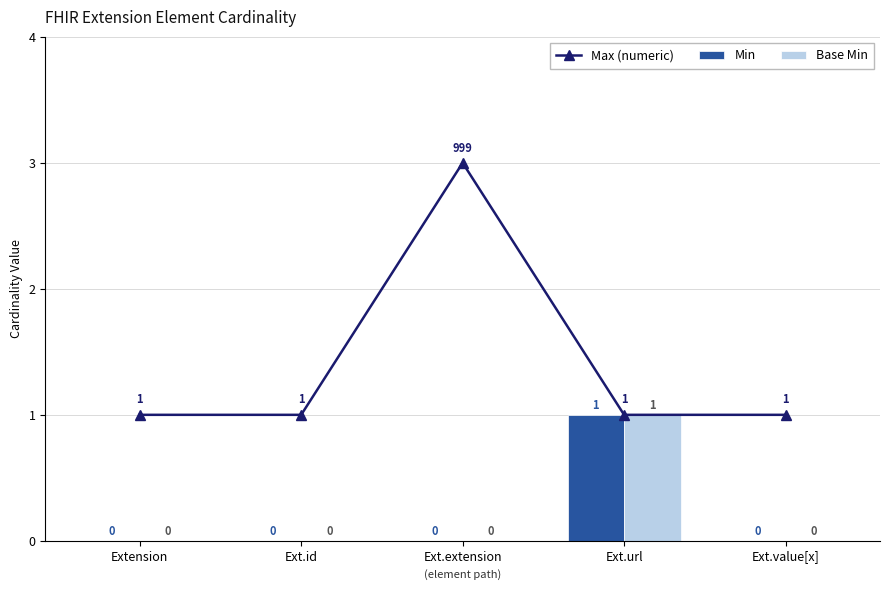

Reading left to right, what are all the values shown in this chart?

Max (numeric): Extension=1	Ext.id=1	Ext.extension=3	Ext.url=1	Ext.value[x]=1
Min: Extension=0	Ext.id=0	Ext.extension=0	Ext.url=1	Ext.value[x]=0
Base Min: Extension=0	Ext.id=0	Ext.extension=0	Ext.url=1	Ext.value[x]=0